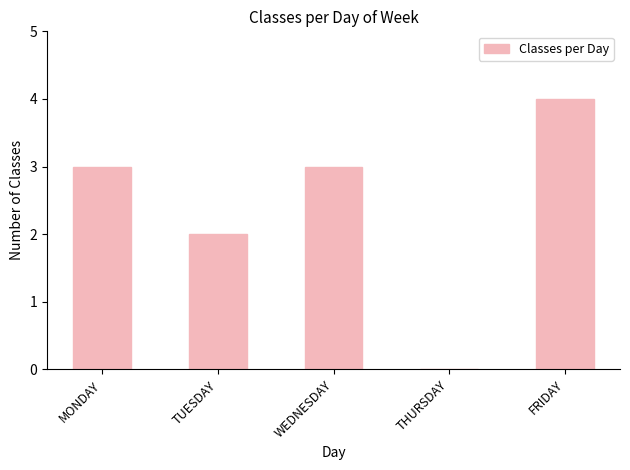

True or false: the data shows 5 at WEDNESDAY.

False